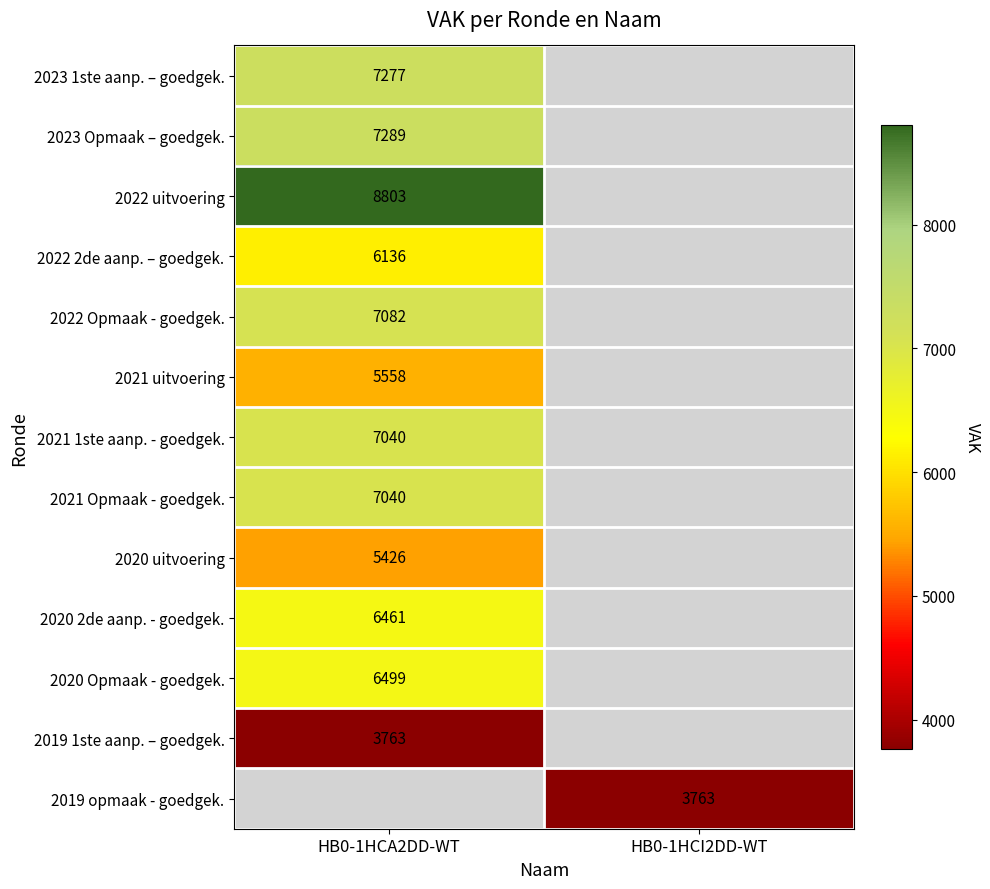

Is it true that 2021 Opmaak - goedgek. equals 9795 at HB0-1HCA2DD-WT?

False